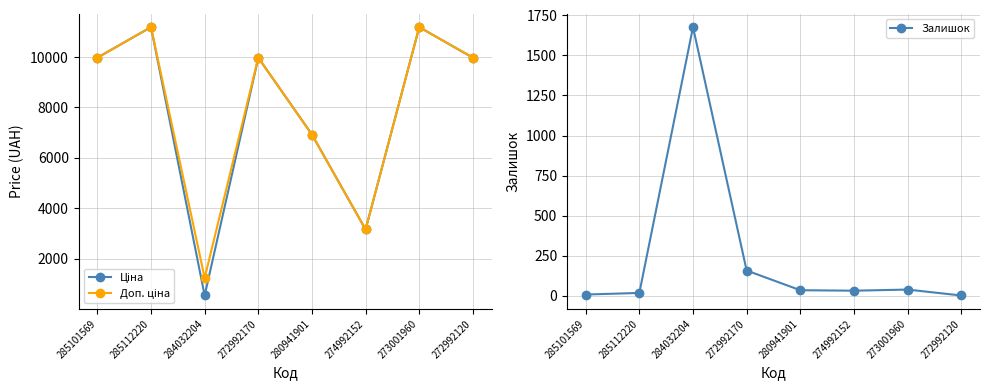

What is the value of the Залишок point at the 6th from the left?

31